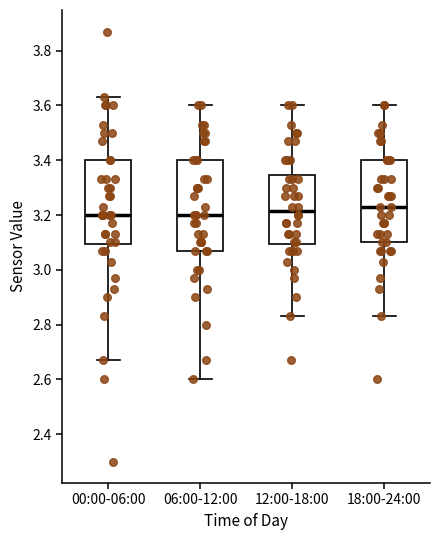

Reading left to right, read every box against the y-axis: the position of its median line, the range the box covers, and the ends of its whiskers. The values are not printed on the chart, so give them approximately, as read against the axis.

00:00-06:00: median 3.20, box 3.10 to 3.40, whiskers 2.68 to 3.64
06:00-12:00: median 3.20, box 3.08 to 3.40, whiskers 2.60 to 3.60
12:00-18:00: median 3.22, box 3.10 to 3.34, whiskers 2.84 to 3.60
18:00-24:00: median 3.24, box 3.10 to 3.40, whiskers 2.84 to 3.60